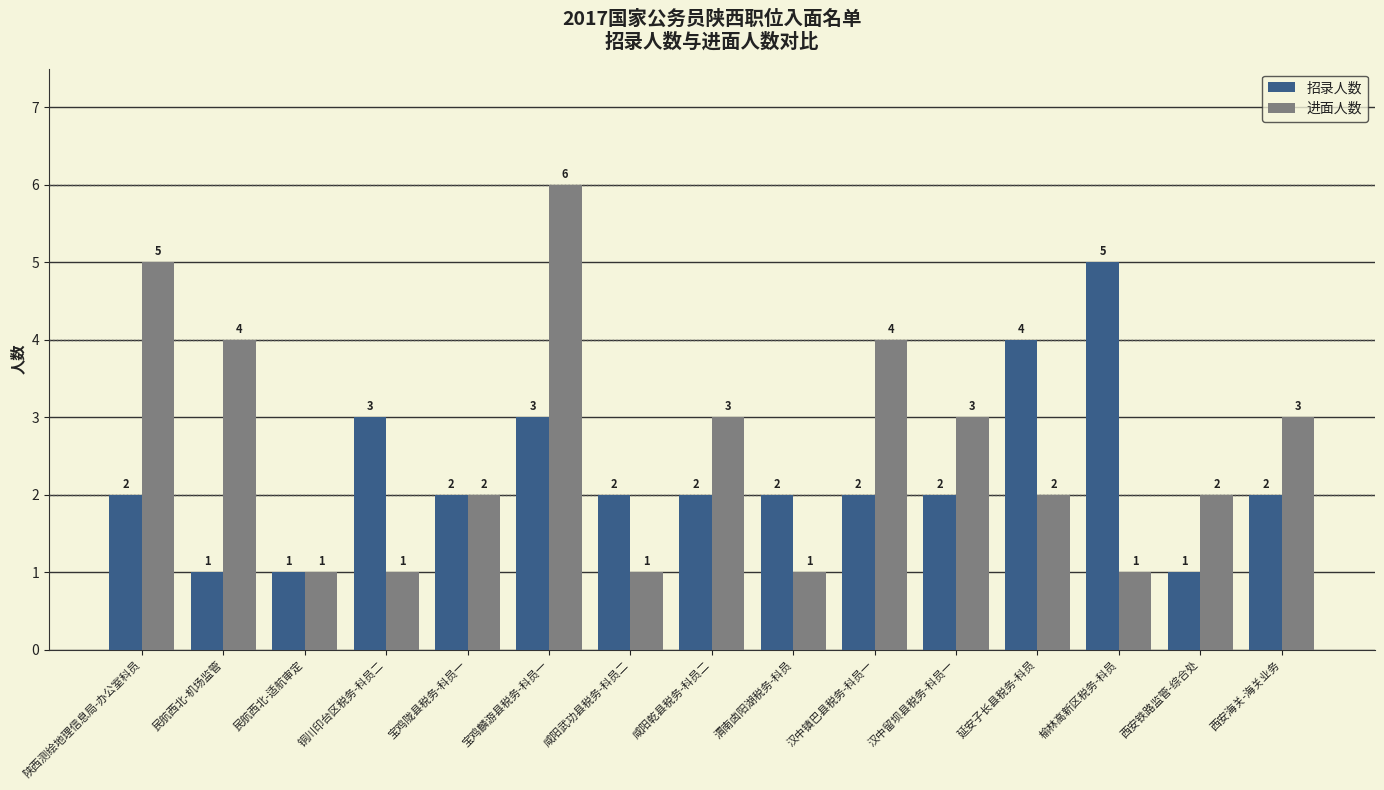

How many data points does each series have?

15